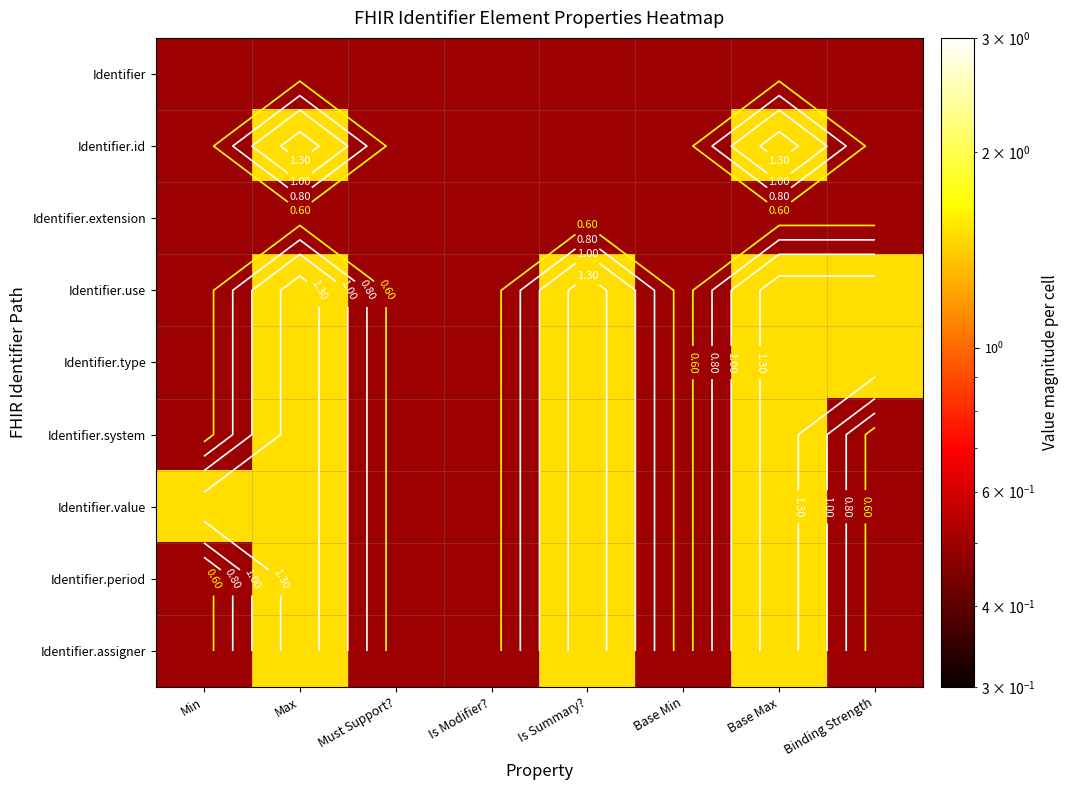

True or false: Identifier.period has a value of 0.5 at Min.

True